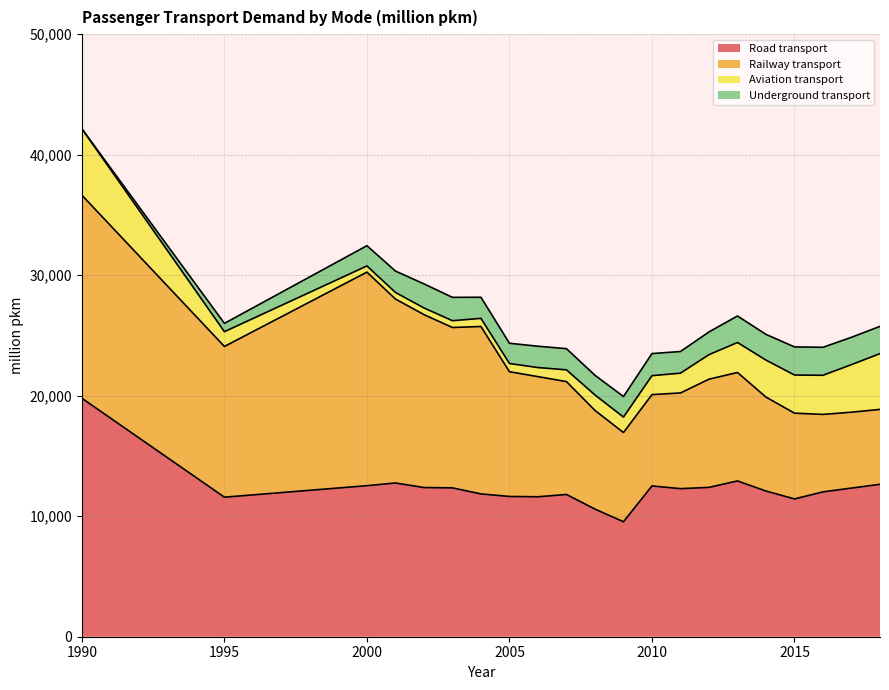

What is the approximate value of Road transport at 2008?

10590.3